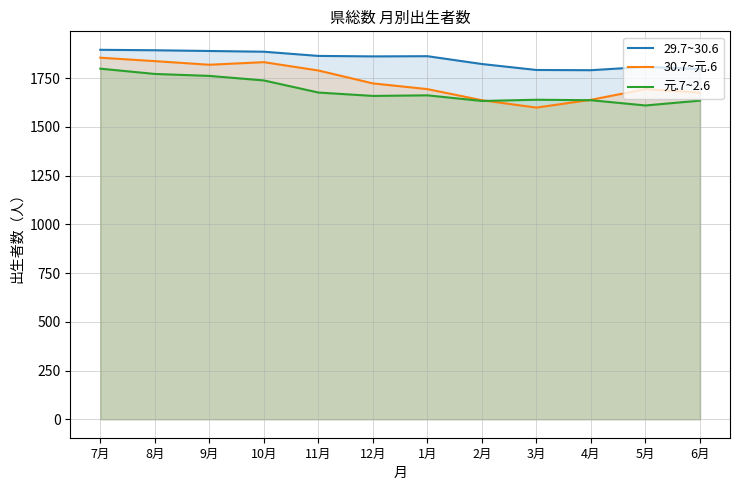

What is the maximum value shown in the chart?

1896.0